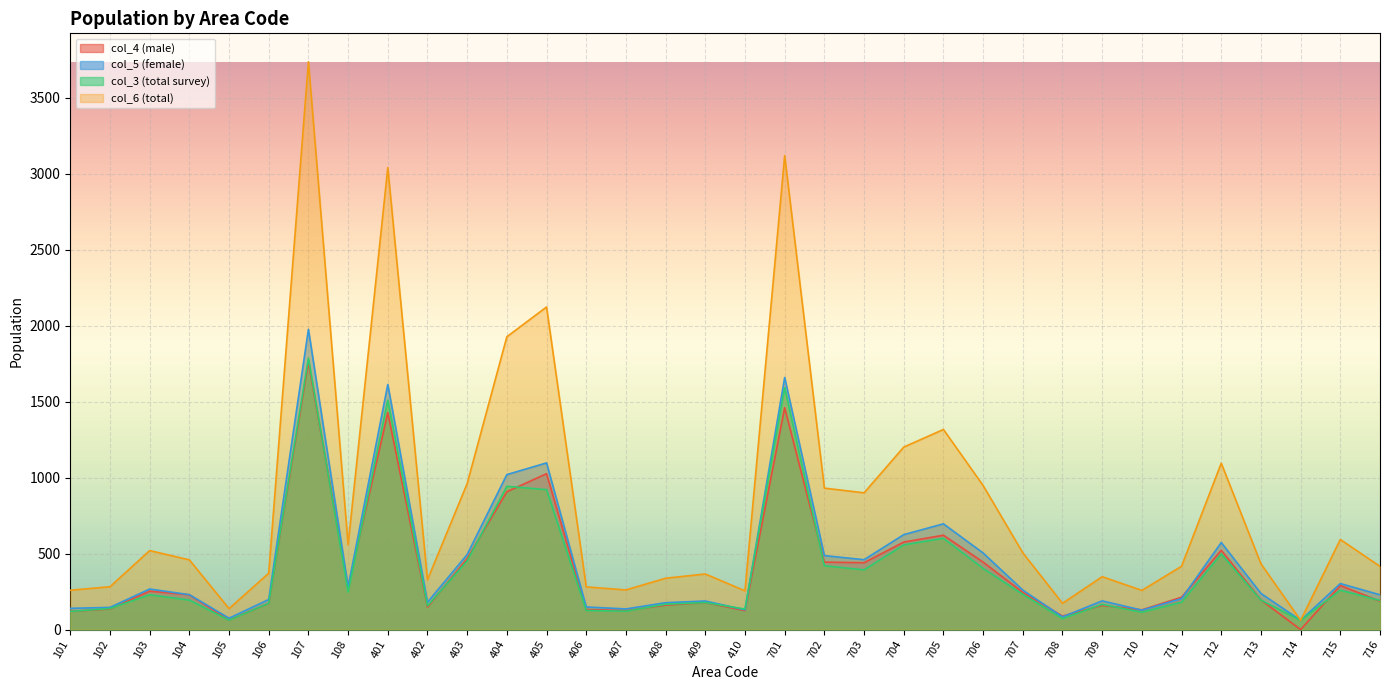

At which category is the sum across all series the highest?

107